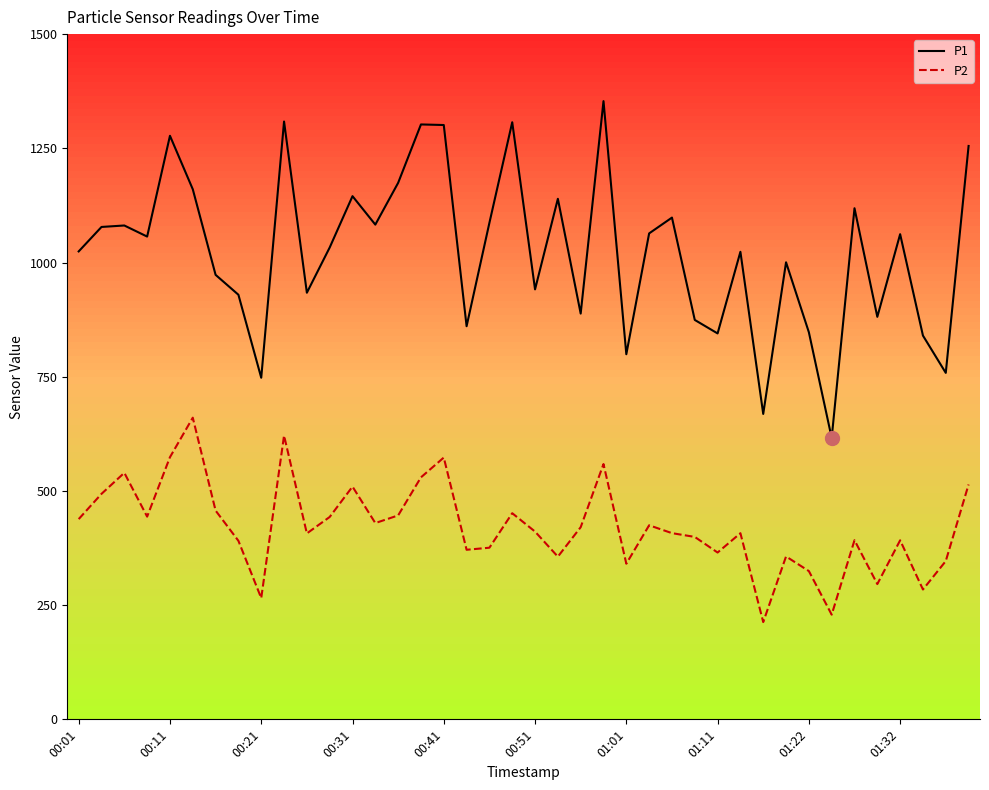

Which series has the widest spread of values?

P1